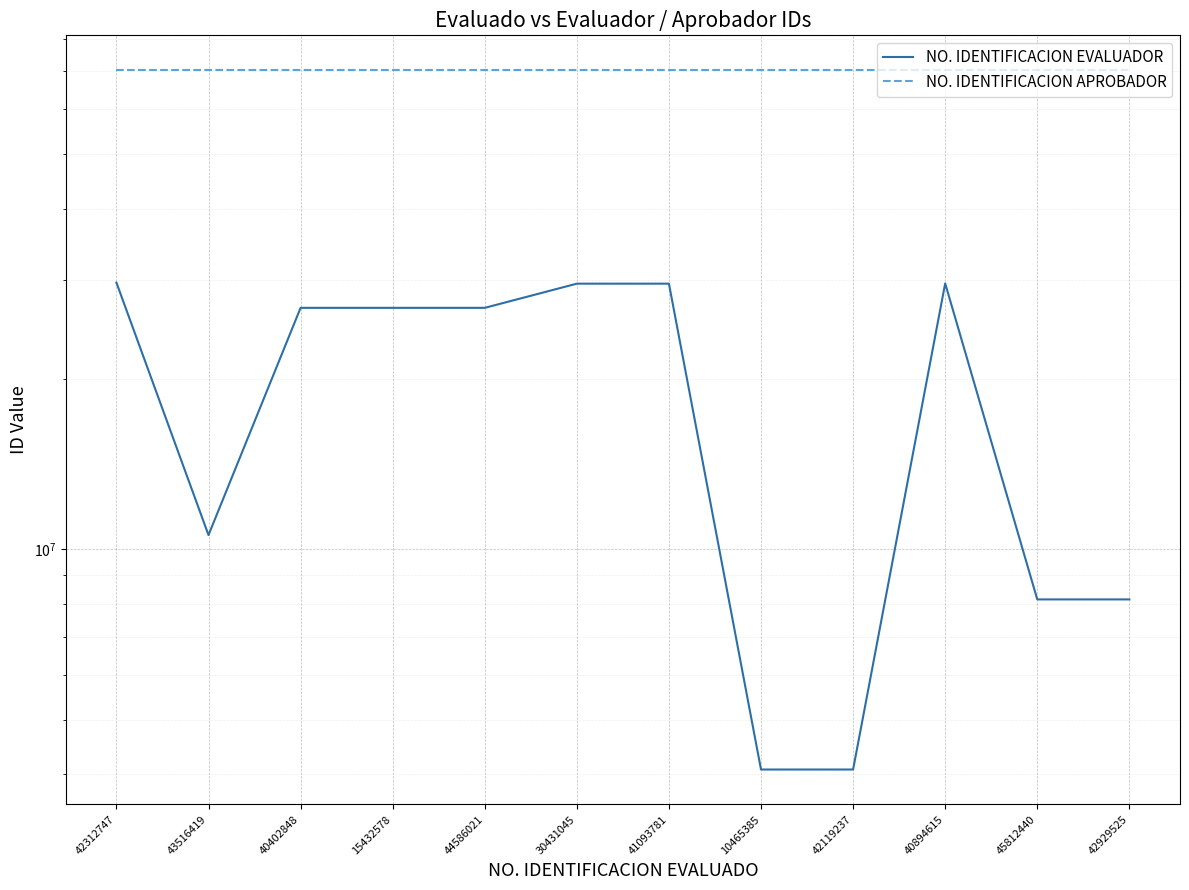

List the series in order of their overall mean, lowest first.

NO. IDENTIFICACION EVALUADOR, NO. IDENTIFICACION APROBADOR